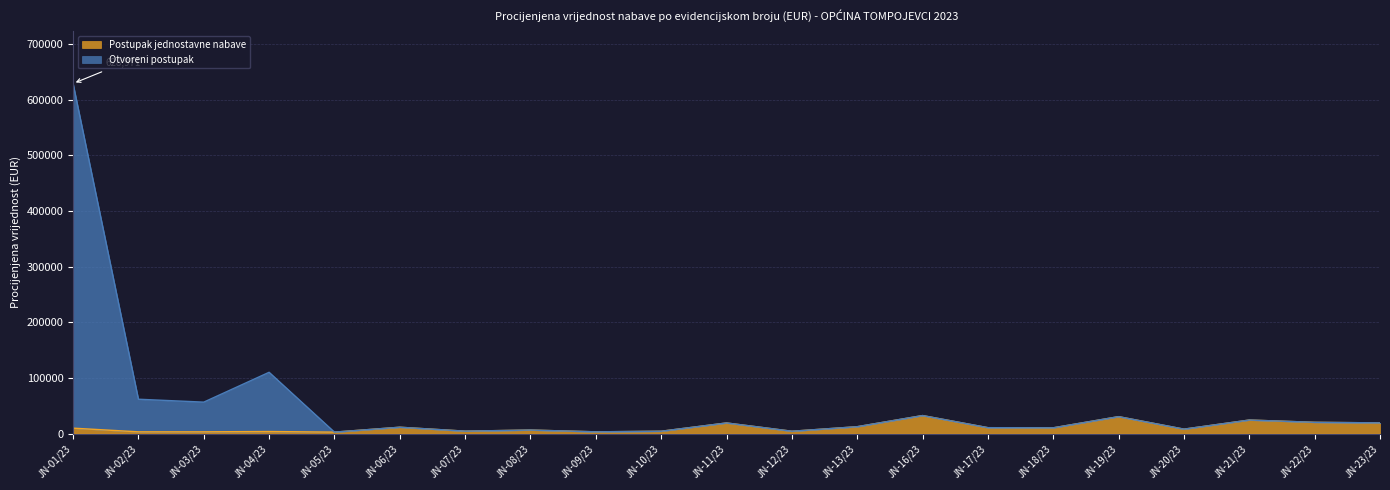

What is the greatest value displayed?

628971